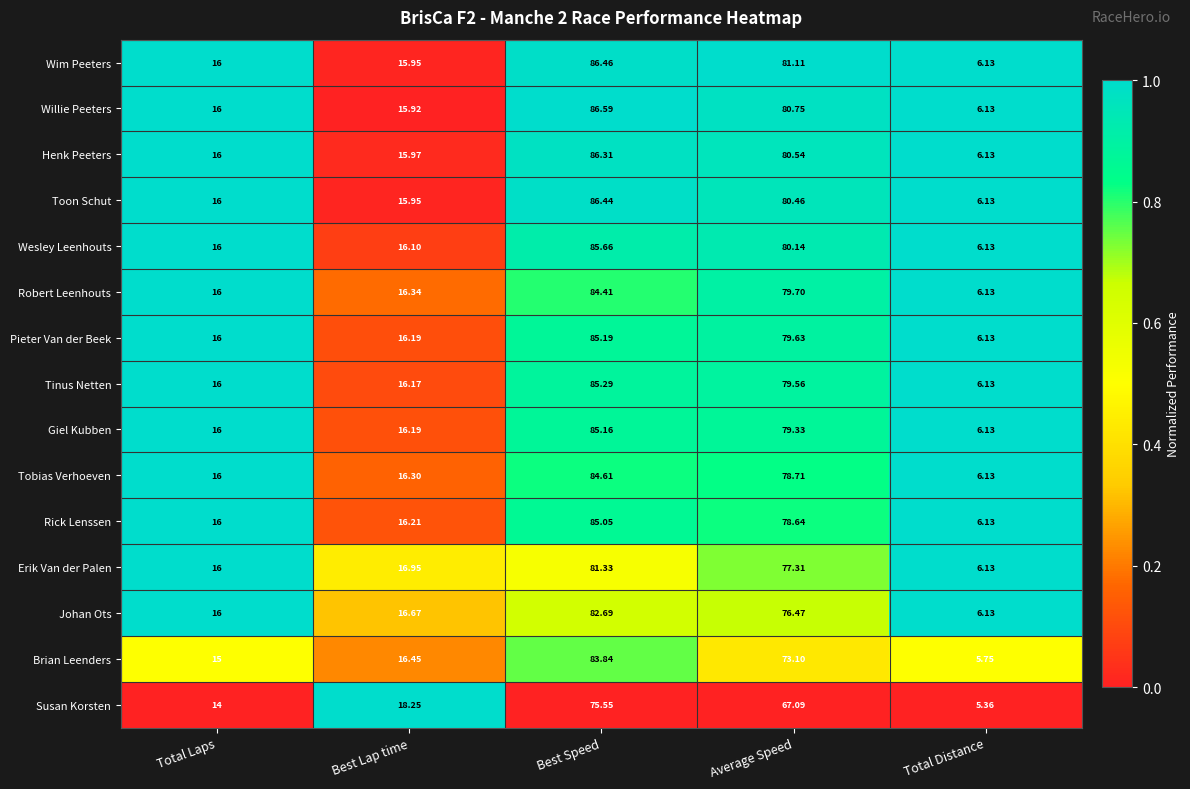

Which series has the largest total across all categories?

Wim Peeters